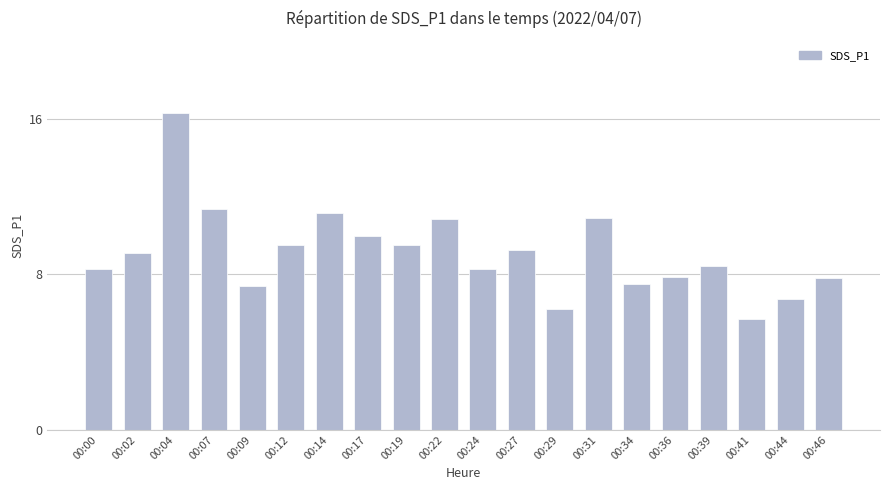

What is the approximate value at 00:34?

7.5